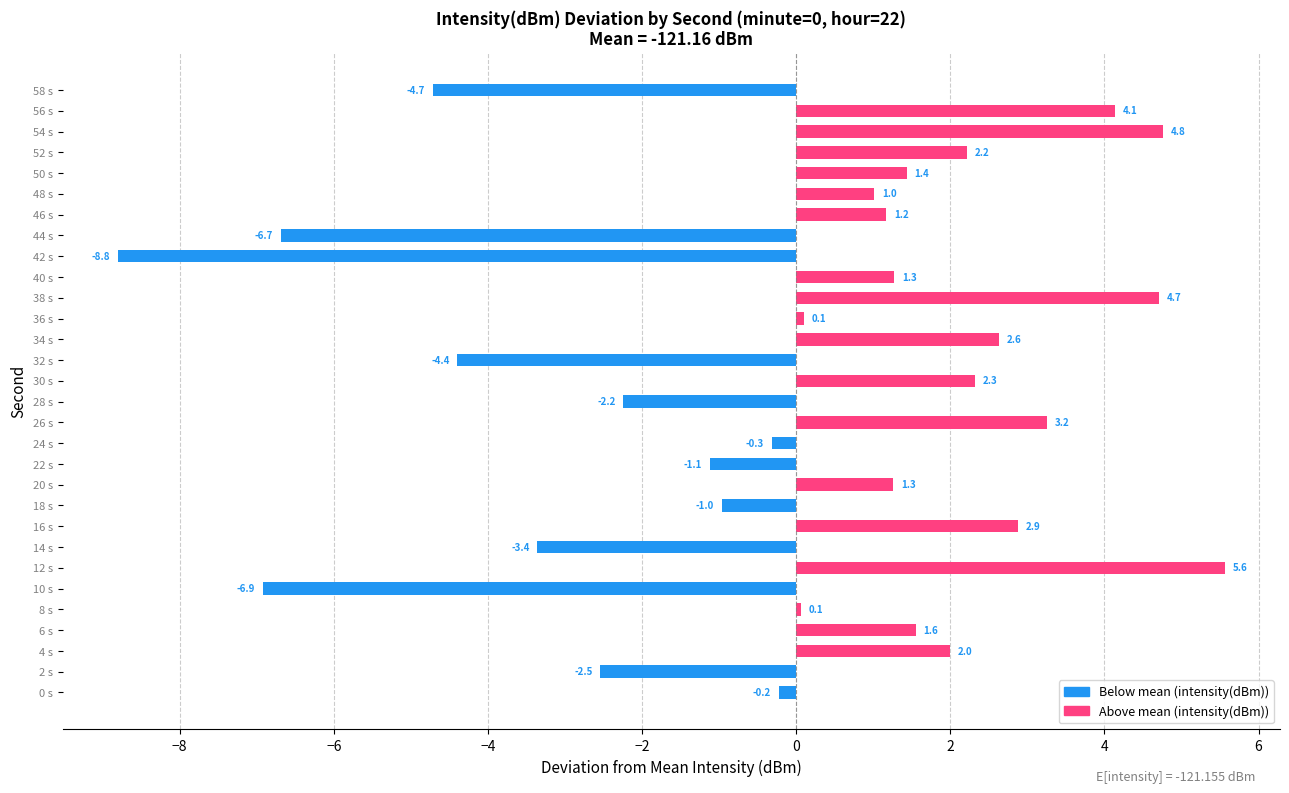

Reading bottom to top, transcribe all the data shown in this chart.

0 s=-0.2	2 s=-2.5	4 s=2.0	6 s=1.6	8 s=0.1	10 s=-6.9	12 s=5.6	14 s=-3.4	16 s=2.9	18 s=-1.0	20 s=1.3	22 s=-1.1	24 s=-0.3	26 s=3.2	28 s=-2.2	30 s=2.3	32 s=-4.4	34 s=2.6	36 s=0.1	38 s=4.7	40 s=1.3	42 s=-8.8	44 s=-6.7	46 s=1.2	48 s=1.0	50 s=1.4	52 s=2.2	54 s=4.8	56 s=4.1	58 s=-4.7